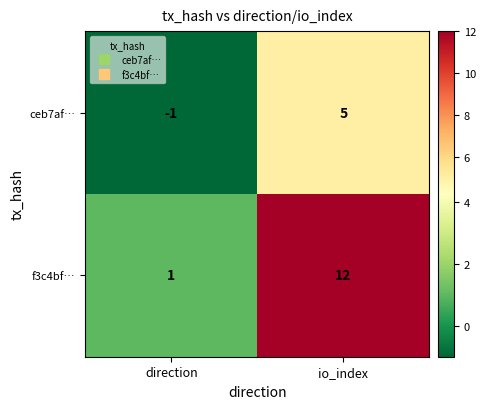

Where is ceb7af… nearest to the value 2?

direction